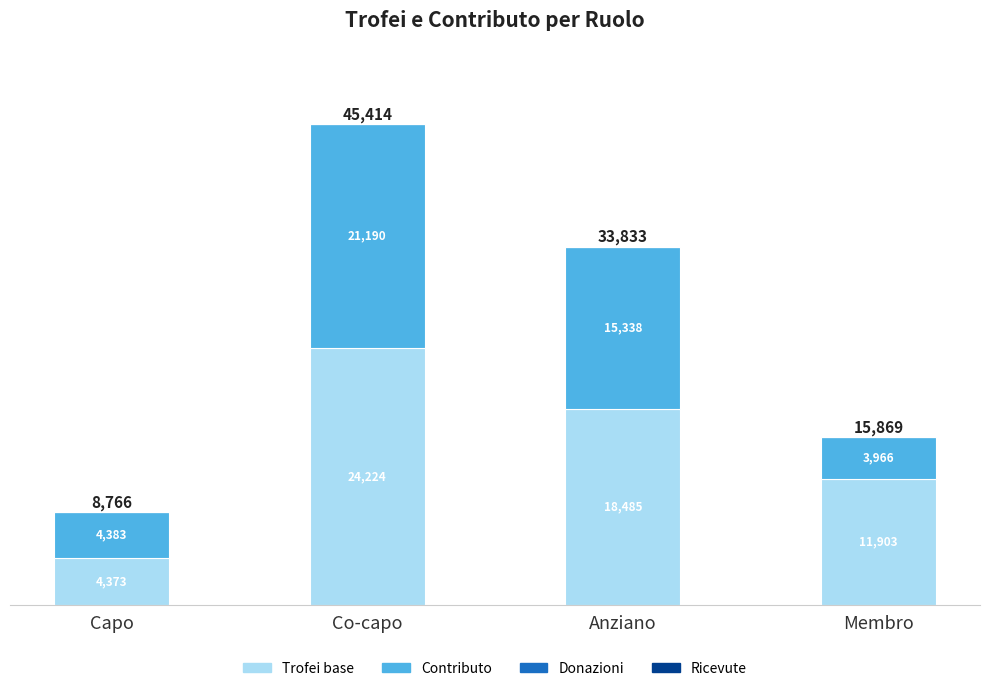

At which category is the sum across all series the highest?

Co-capo